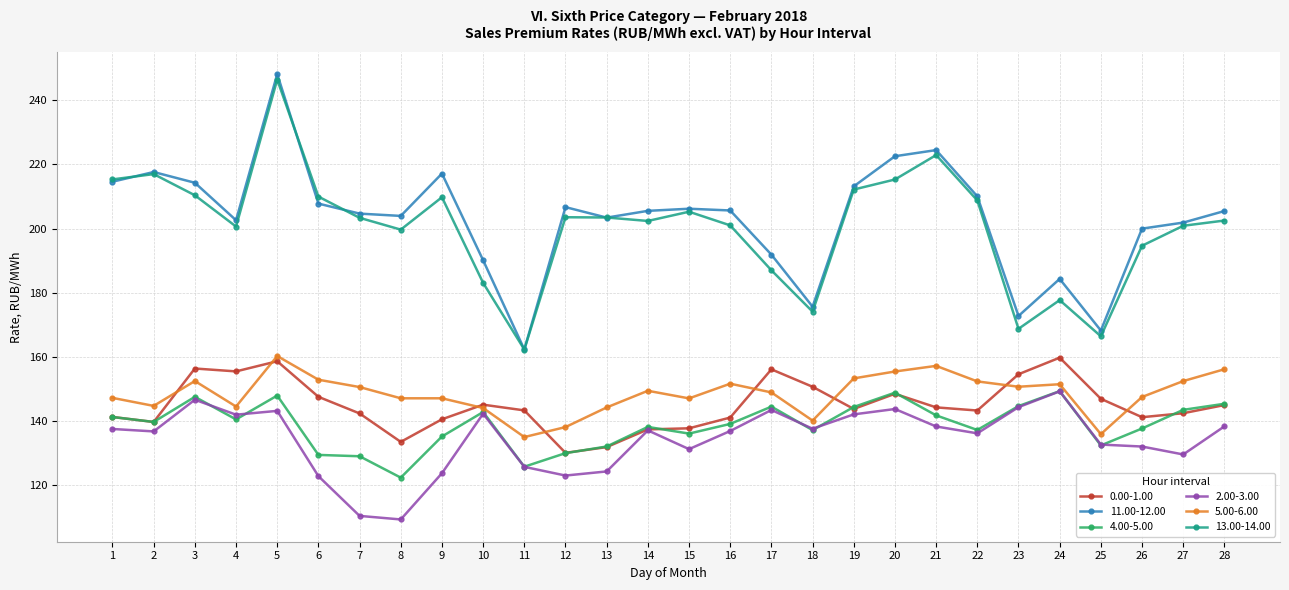

What is the difference between the 11.00-12.00 values at 24 and 2?

33.3